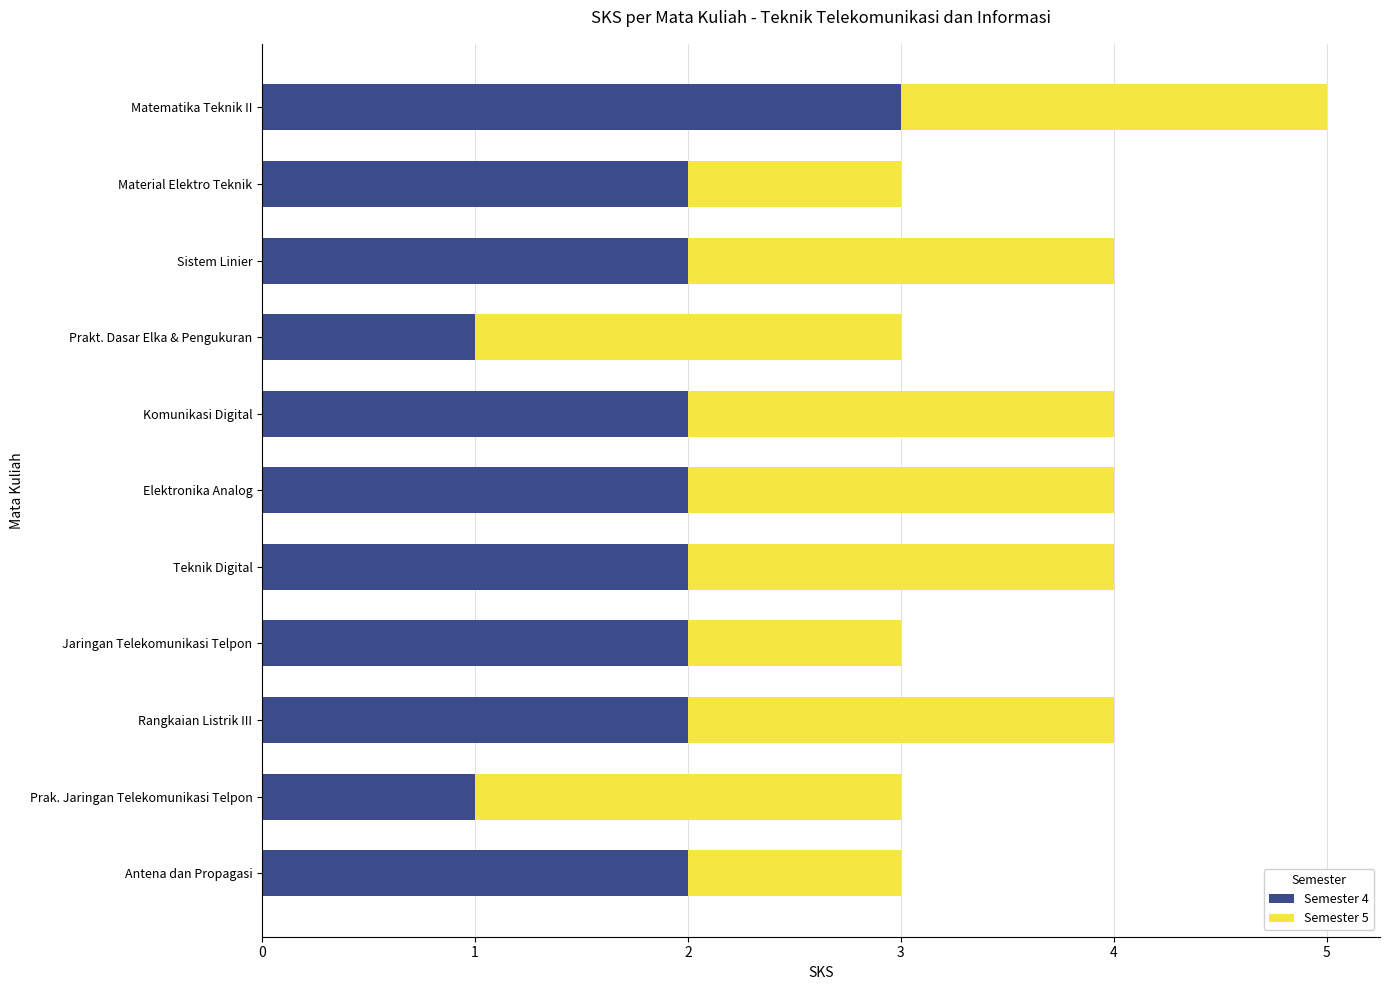

What is the maximum value for Semester 4?

3